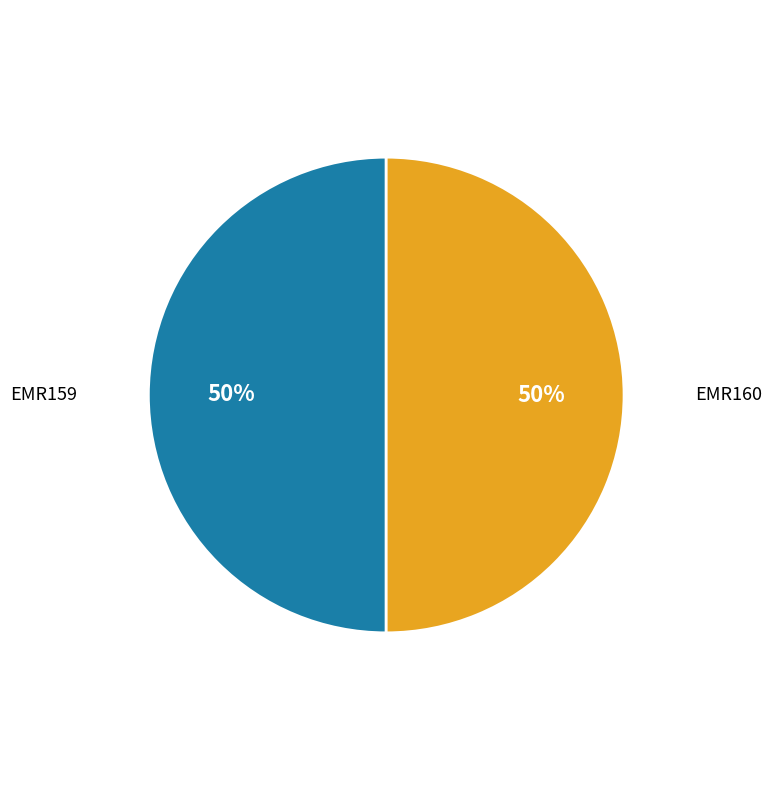

Is it true that EMR159 is 50% of the pie?

True